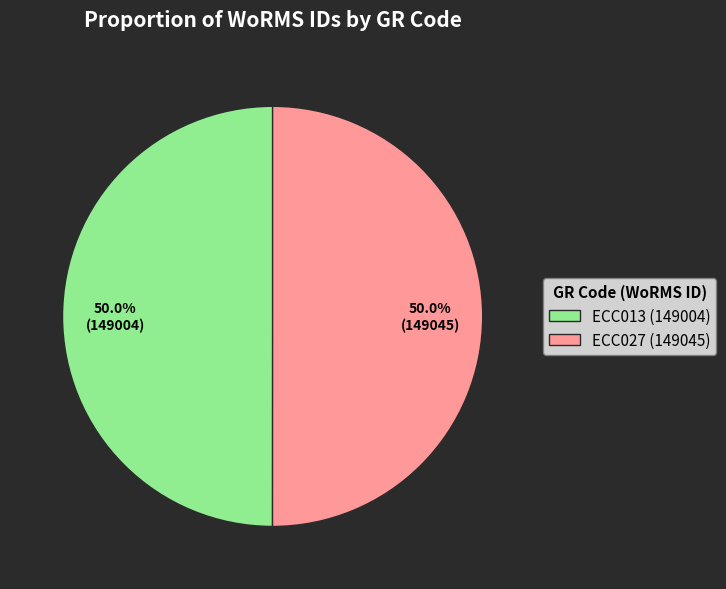

What is the ratio of the value at ECC027 (149045) to the value at ECC013 (149004)?

1.0